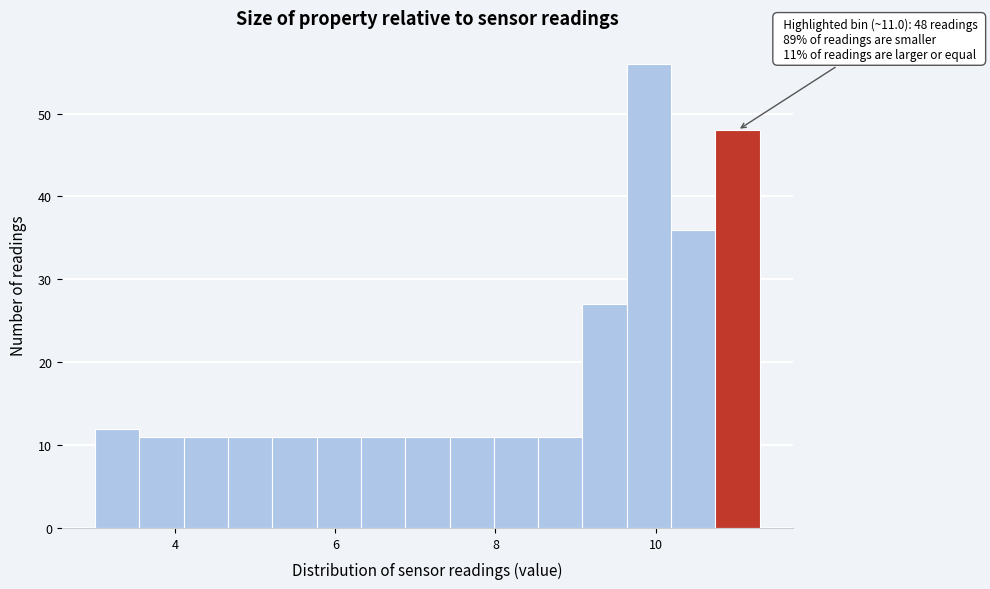

Around what value on the x-axis is the tallest bar? Give the approximate position of its centre, as read against the axis.

10.0